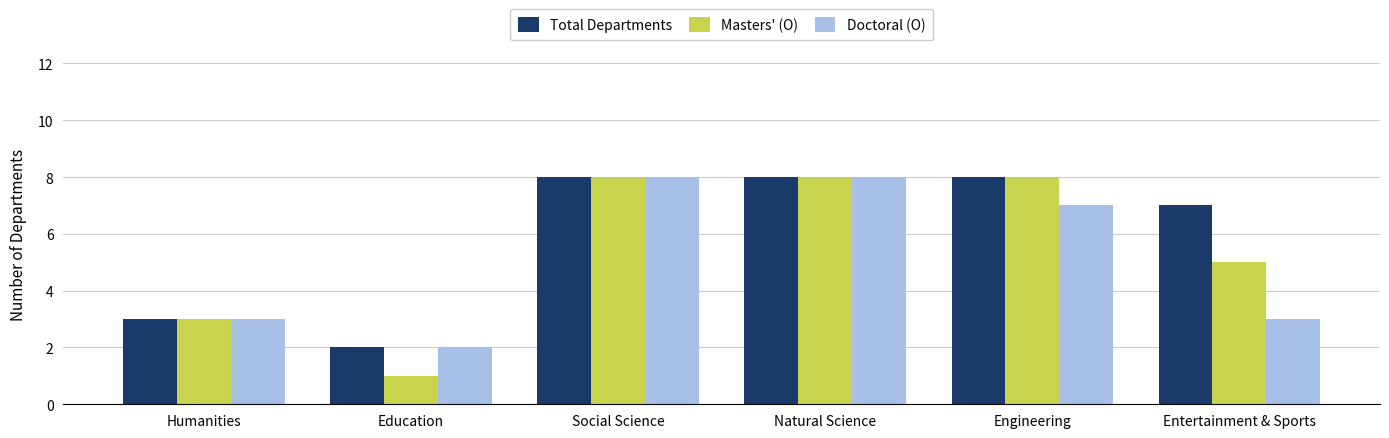

Which series has the largest total across all categories?

Total Departments